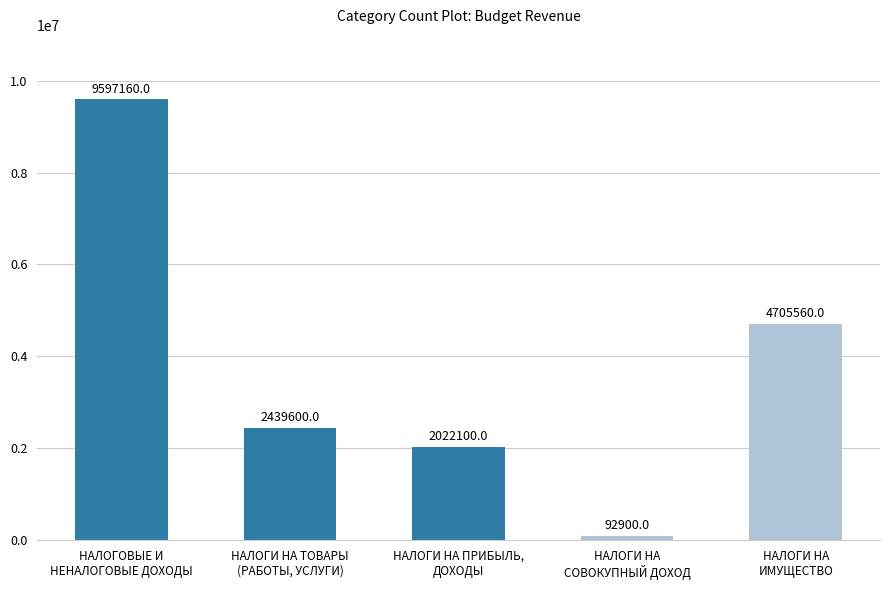

At which category does the chart reach its minimum across all series?

НАЛОГИ НА
СОВОКУПНЫЙ ДОХОД